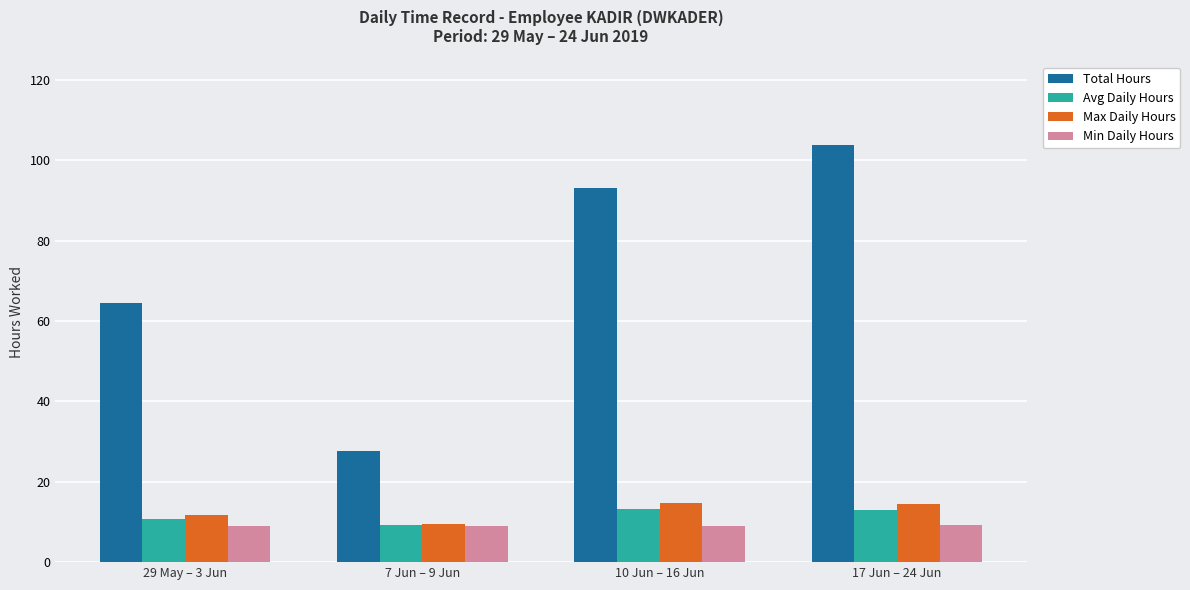

Does the chart contain any negative values?

No